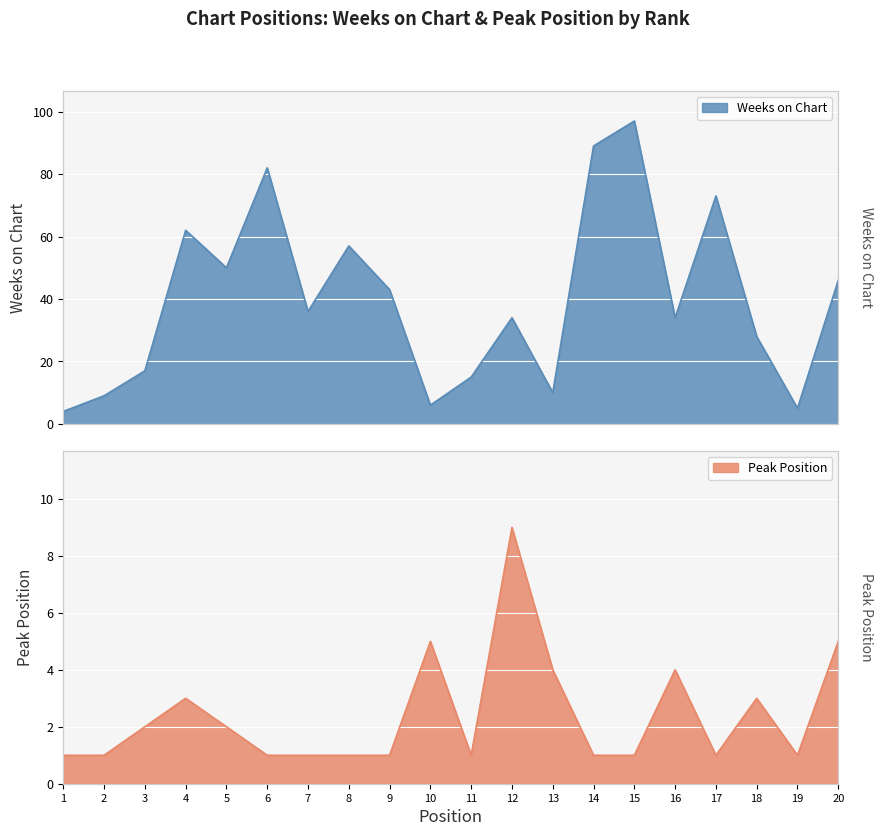

Count the number of data series in this chart.

2